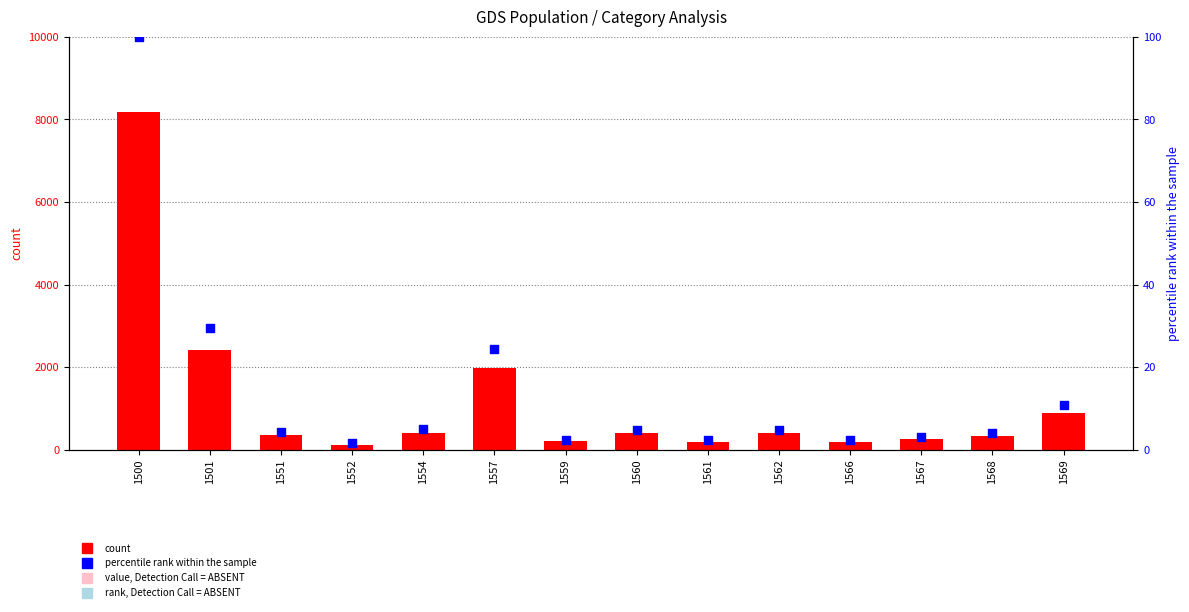

Is the value of percentile rank within the sample at 1562 greater than the value of count at 1557?

No